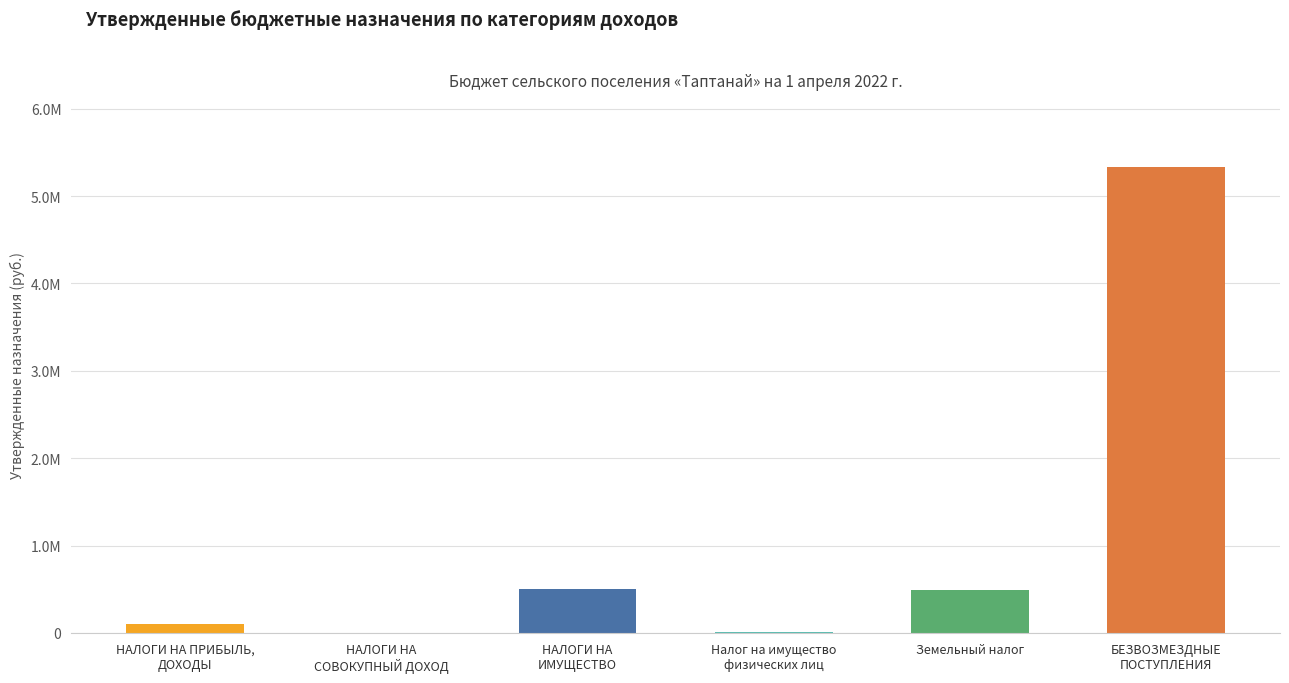

At which label is the value closest to 2667600?

НАЛОГИ НА
ИМУЩЕСТВО